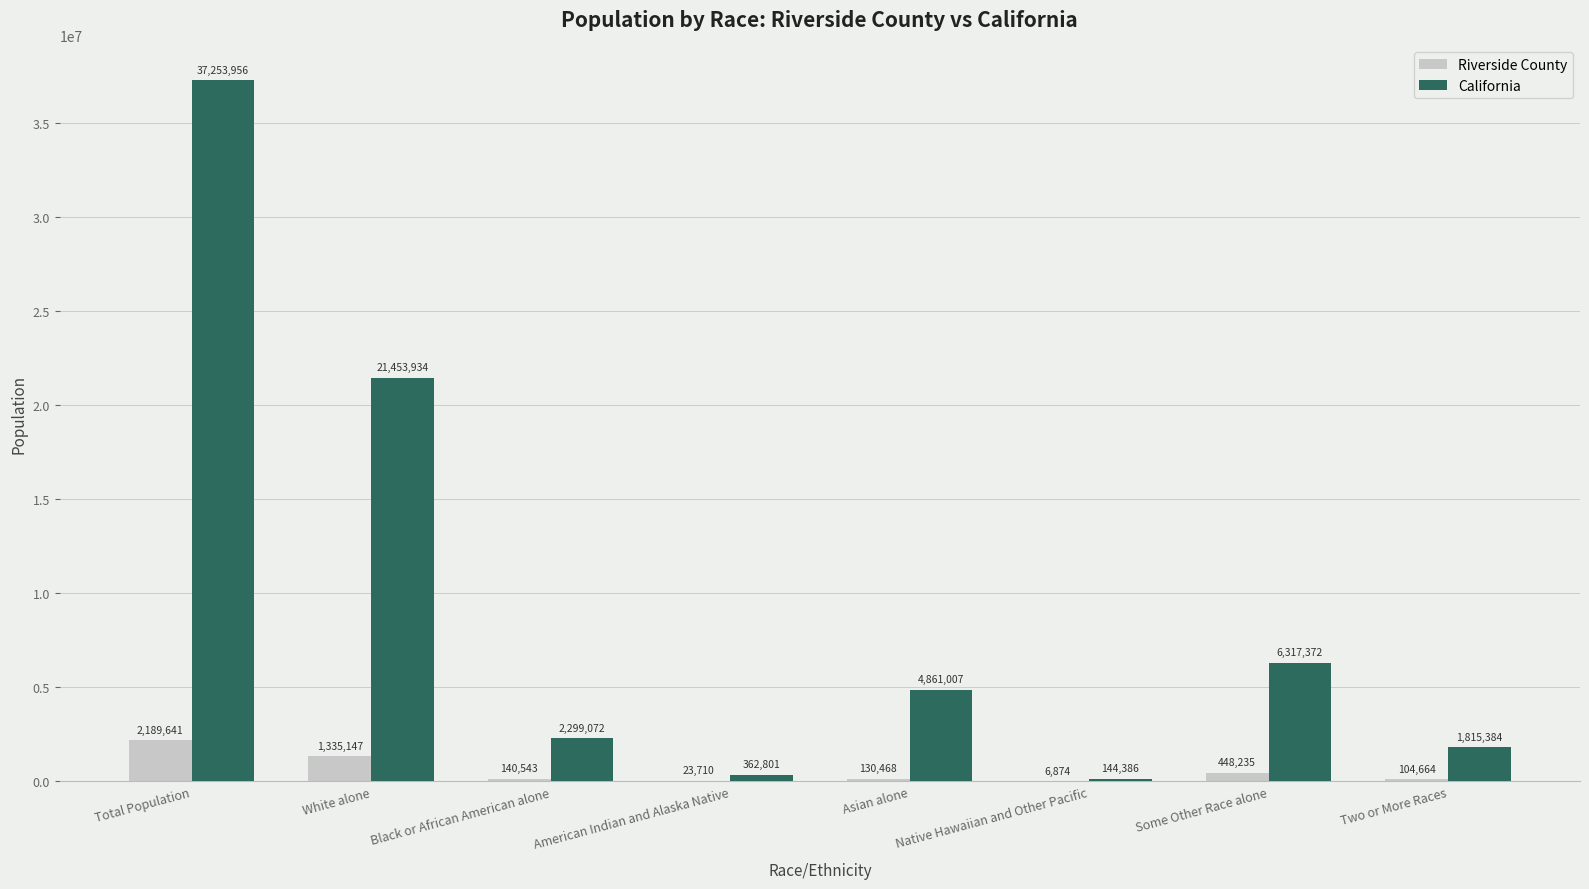

What is the approximate value of Riverside County at Two or More Races?

104664